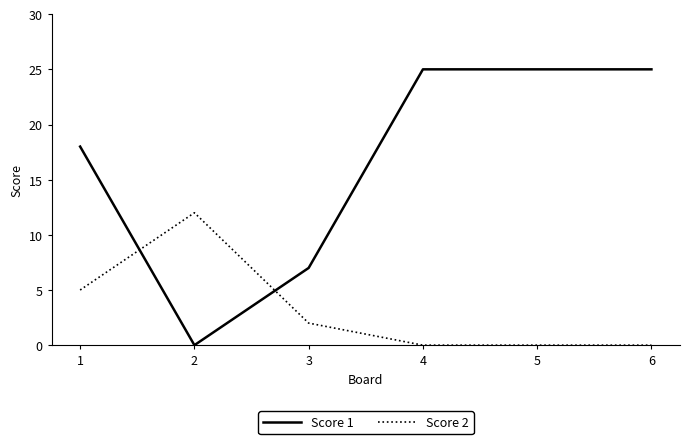

Reading right to left, list all the values displayed in this chart.

Score 1: 25	25	25	7	0	18
Score 2: 0	0	0	2	12	5